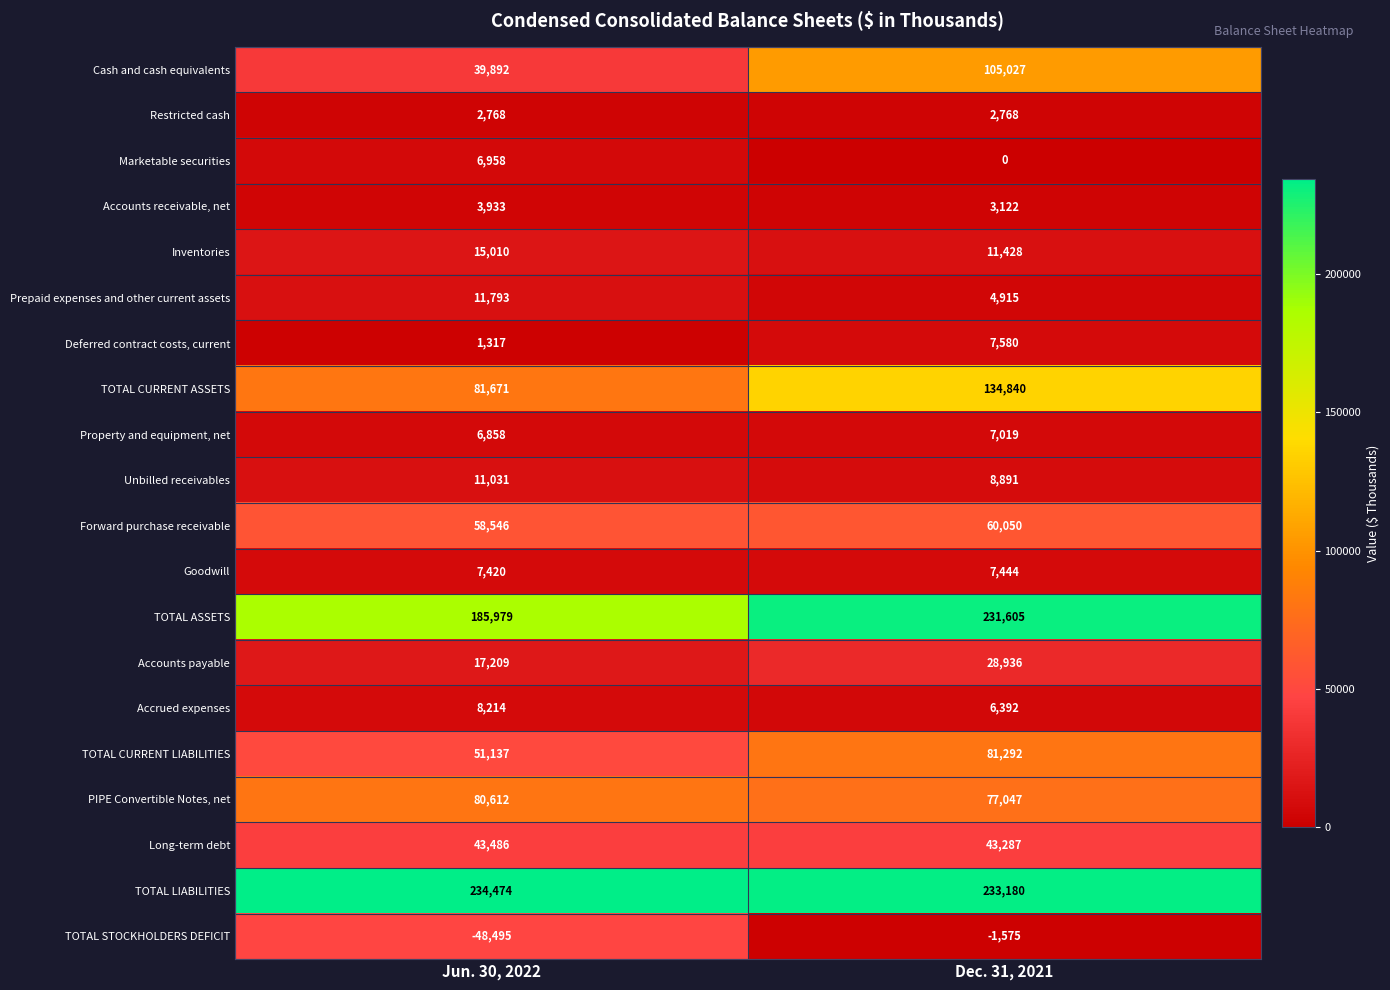

Is it true that TOTAL CURRENT LIABILITIES equals 81292 at Dec. 31, 2021?

True